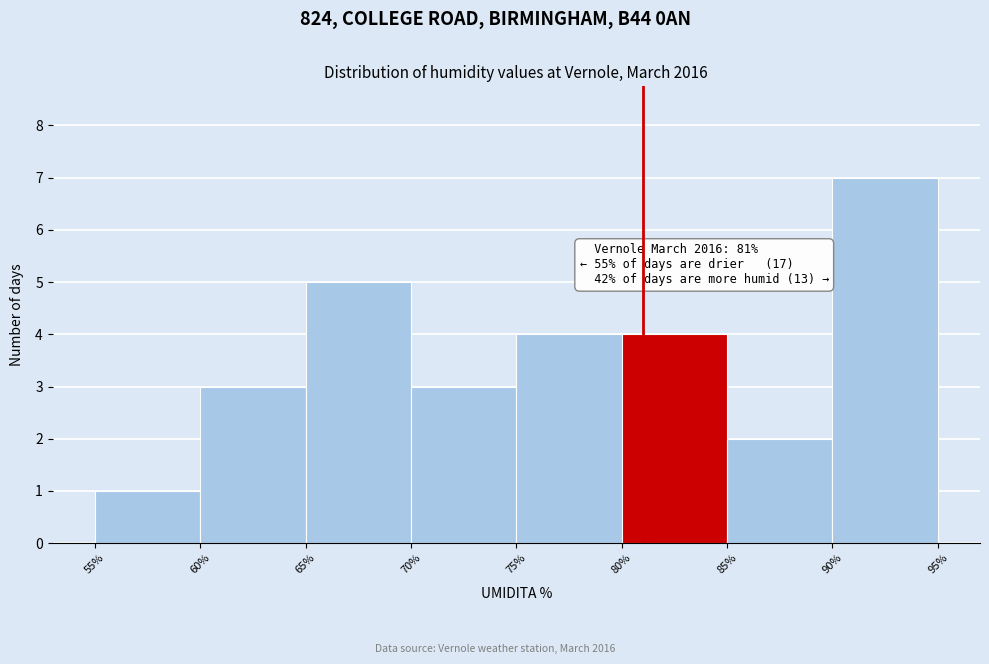

Over which range of the x-axis is the bar tallest?

90% to 95%